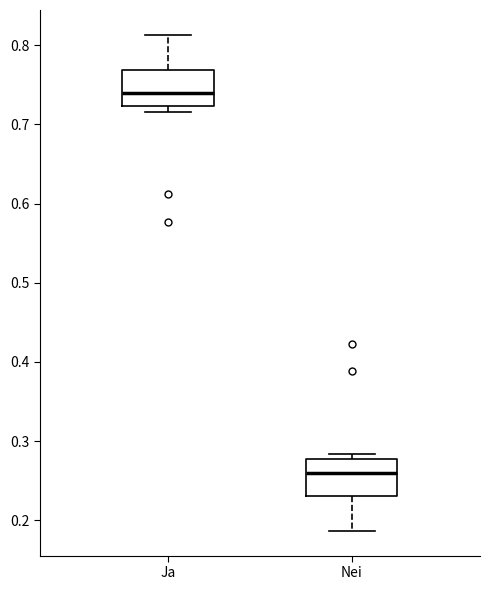

Reading left to right, read every box against the y-axis: the position of its median line, the range the box covers, and the ends of its whiskers. The values are not printed on the chart, so give them approximately, as read against the axis.

Ja: median 0.74, box 0.72 to 0.77, whiskers 0.72 (just below the box's lower edge) to 0.81
Nei: median 0.26, box 0.23 to 0.28, whiskers 0.19 to 0.28 (just above the box's upper edge)